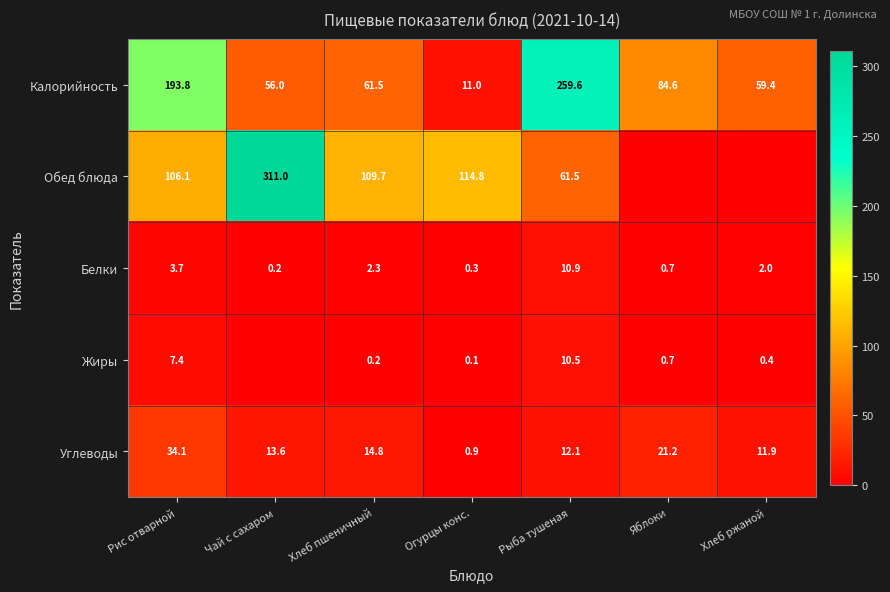

Is it true that Калорийность equals 19.2 at Огурцы конс.?

False